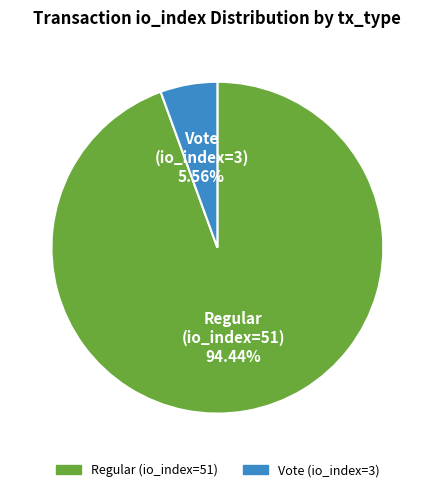

To the nearest percent, what is the average slice percentage?

50%